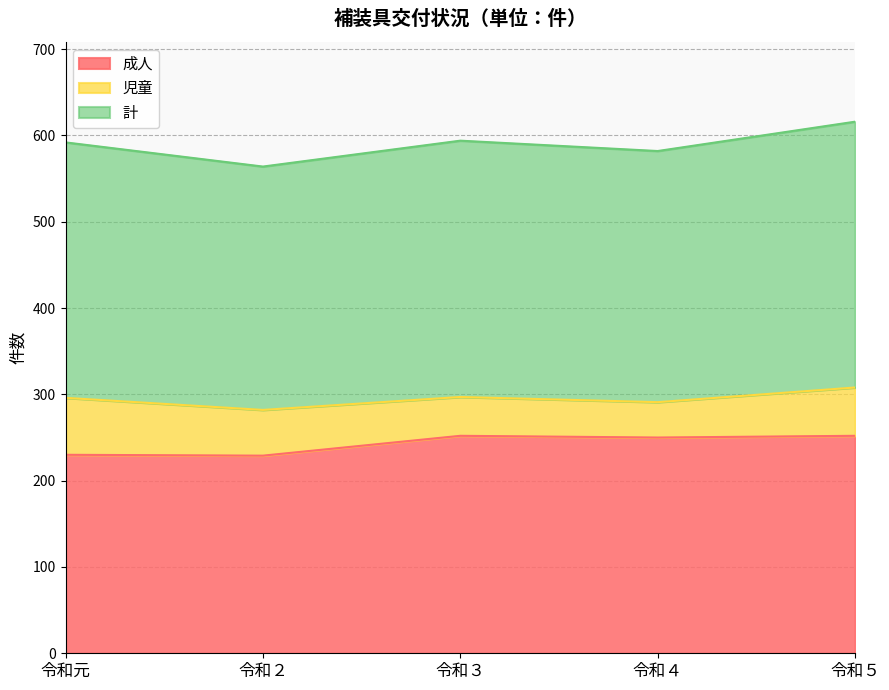

True or false: 計 has a value of 291 at 令和４.

True